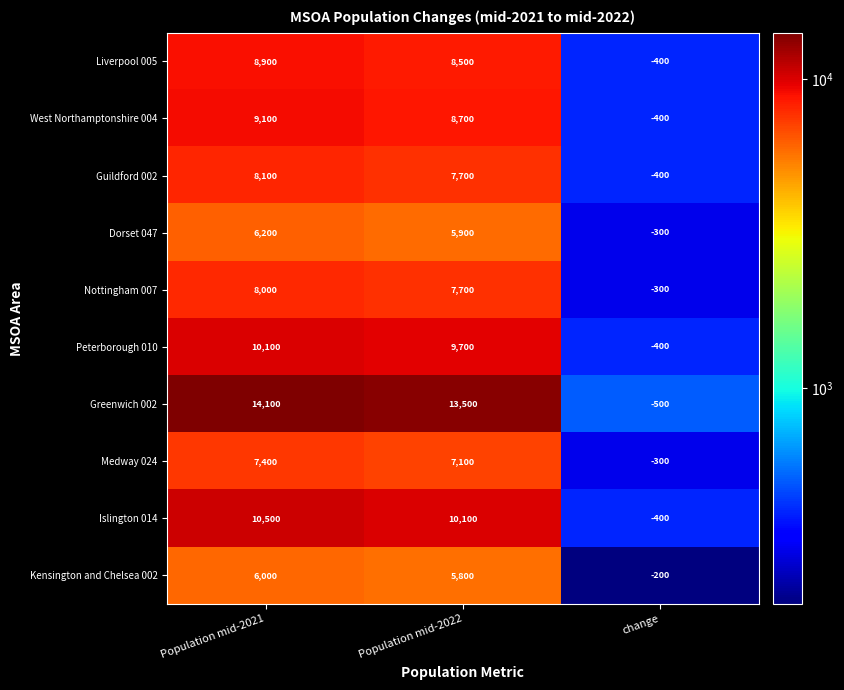

Between Population mid-2021 and Population mid-2022, which series saw the biggest shift?

Greenwich 002